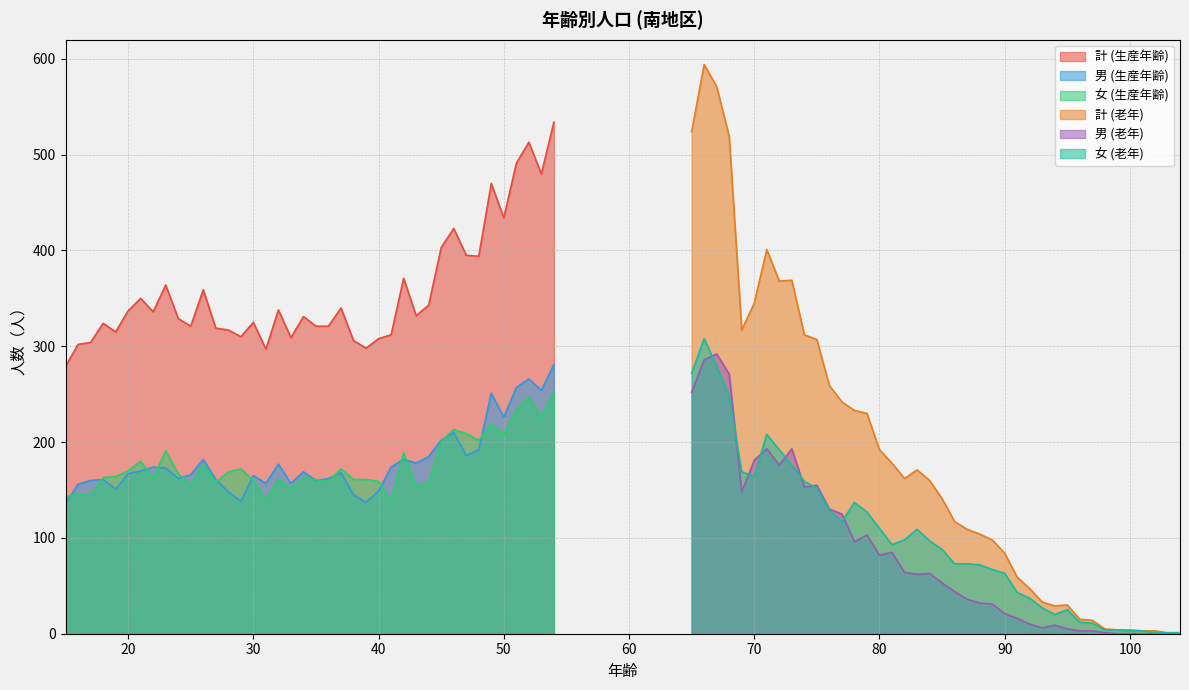

What is the highest value of the 計 (老年) series?

594